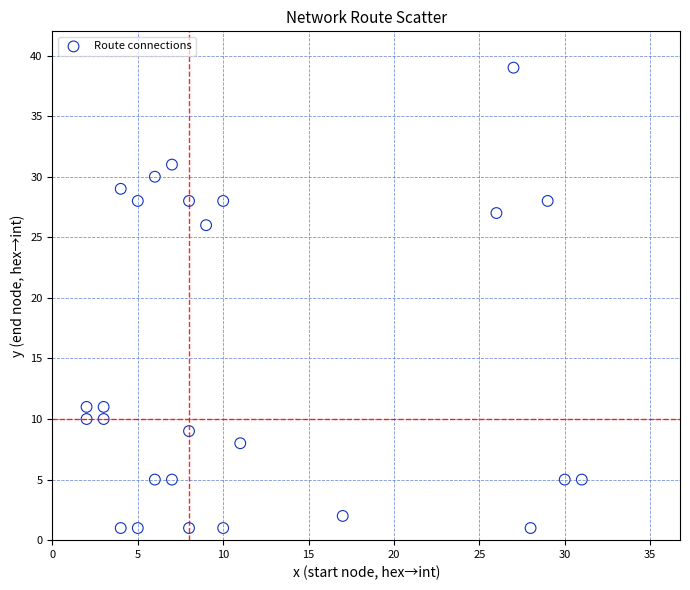

What Y value in the scatter plot is closest to 20?

26